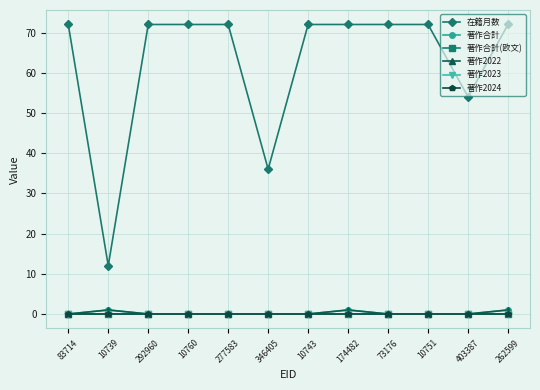

Is this an area chart (filled region under the line)?

No